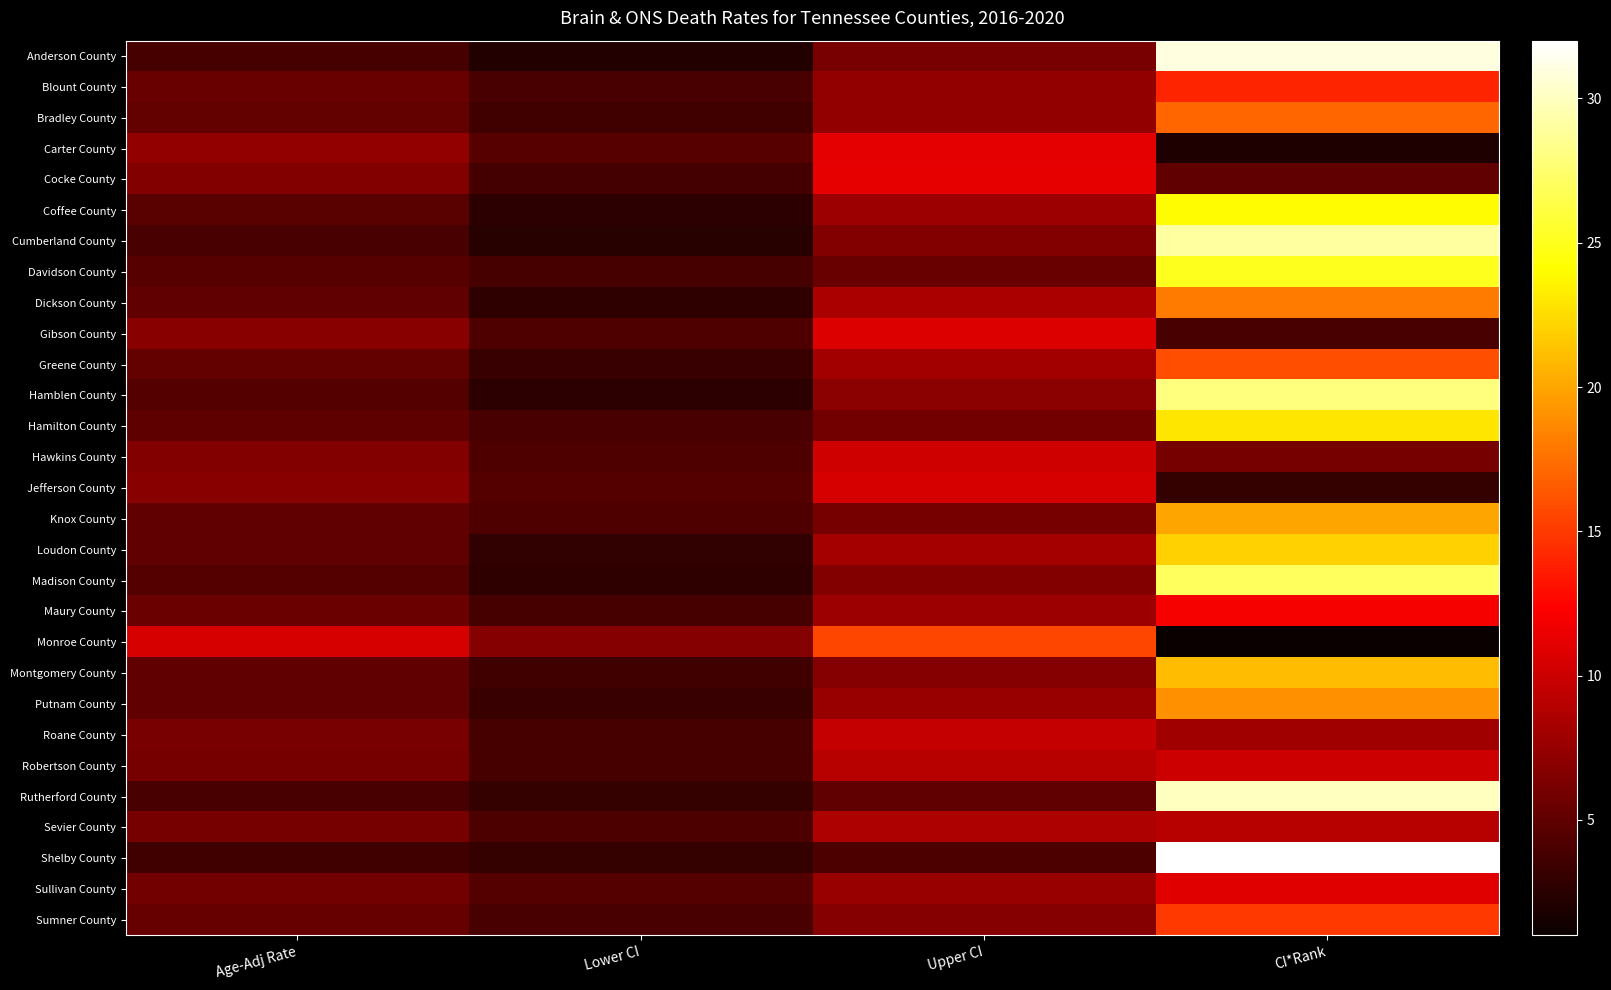

Reading right to left, extract all data points from this chart.

Anderson County: CI*Rank=31.0	Upper CI=6.2	Lower CI=2.2	Age-Adj Rate=3.8
Blount County: CI*Rank=14.0	Upper CI=7.3	Lower CI=4.0	Age-Adj Rate=5.4
Bradley County: CI*Rank=17.0	Upper CI=7.4	Lower CI=3.6	Age-Adj Rate=5.2
Carter County: CI*Rank=2.0	Upper CI=11.1	Lower CI=4.6	Age-Adj Rate=7.3
Cocke County: CI*Rank=5.0	Upper CI=11.2	Lower CI=3.7	Age-Adj Rate=6.6
Coffee County: CI*Rank=24.0	Upper CI=7.8	Lower CI=2.6	Age-Adj Rate=4.7
Cumberland County: CI*Rank=29.0	Upper CI=6.6	Lower CI=2.4	Age-Adj Rate=4.0
Davidson County: CI*Rank=25.0	Upper CI=5.4	Lower CI=3.9	Age-Adj Rate=4.6
Dickson County: CI*Rank=18.0	Upper CI=8.4	Lower CI=2.8	Age-Adj Rate=5.1
Gibson County: CI*Rank=4.0	Upper CI=10.7	Lower CI=4.2	Age-Adj Rate=6.9
Greene County: CI*Rank=16.0	Upper CI=8.1	Lower CI=3.3	Age-Adj Rate=5.2
Hamblen County: CI*Rank=28.0	Upper CI=7.0	Lower CI=2.6	Age-Adj Rate=4.4
Hamilton County: CI*Rank=23.0	Upper CI=5.9	Lower CI=4.0	Age-Adj Rate=4.9
Hawkins County: CI*Rank=6.0	Upper CI=10.1	Lower CI=4.2	Age-Adj Rate=6.6
Jefferson County: CI*Rank=3.0	Upper CI=10.5	Lower CI=4.4	Age-Adj Rate=6.9
Knox County: CI*Rank=20.0	Upper CI=6.0	Lower CI=4.2	Age-Adj Rate=5.0
Loudon County: CI*Rank=22.0	Upper CI=8.2	Lower CI=2.9	Age-Adj Rate=5.0
Madison County: CI*Rank=27.0	Upper CI=6.6	Lower CI=2.8	Age-Adj Rate=4.4
Maury County: CI*Rank=12.0	Upper CI=7.9	Lower CI=3.8	Age-Adj Rate=5.6
Monroe County: CI*Rank=1.0	Upper CI=15.6	Lower CI=6.8	Age-Adj Rate=10.5
Montgomery County: CI*Rank=21.0	Upper CI=6.8	Lower CI=3.6	Age-Adj Rate=5.0
Putnam County: CI*Rank=19.0	Upper CI=7.6	Lower CI=3.2	Age-Adj Rate=5.1
Roane County: CI*Rank=8.0	Upper CI=9.6	Lower CI=3.9	Age-Adj Rate=6.2
Robertson County: CI*Rank=10.0	Upper CI=9.0	Lower CI=3.8	Age-Adj Rate=6.0
Rutherford County: CI*Rank=30.0	Upper CI=5.1	Lower CI=3.0	Age-Adj Rate=4.0
Sevier County: CI*Rank=9.0	Upper CI=8.6	Lower CI=4.1	Age-Adj Rate=6.0
Shelby County: CI*Rank=32.0	Upper CI=4.1	Lower CI=3.0	Age-Adj Rate=3.6
Sullivan County: CI*Rank=11.0	Upper CI=7.6	Lower CI=4.5	Age-Adj Rate=5.9
Sumner County: CI*Rank=15.0	Upper CI=6.8	Lower CI=4.0	Age-Adj Rate=5.3